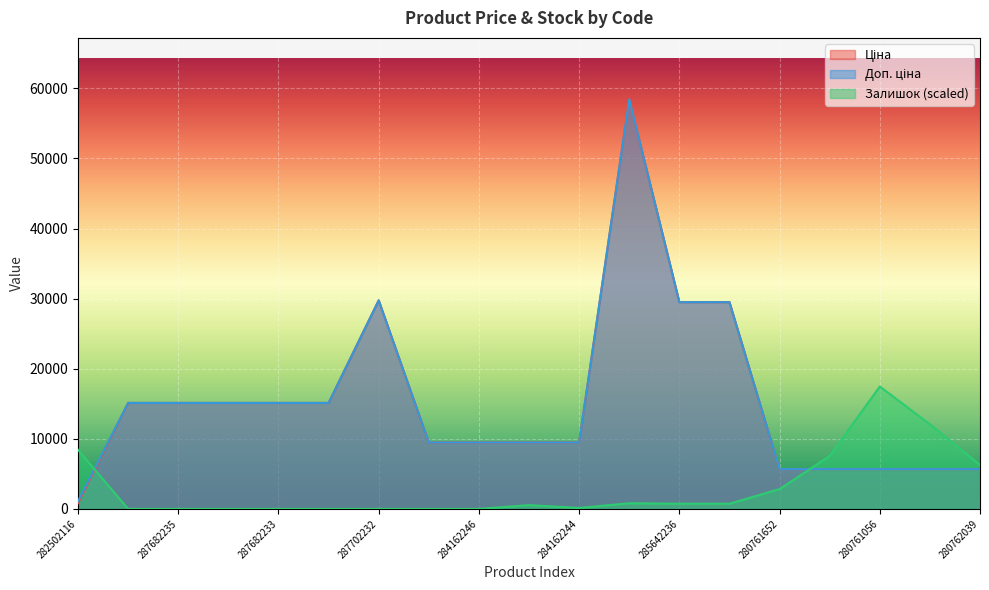

Which has a higher value, 285642235 or 287682231?

285642235